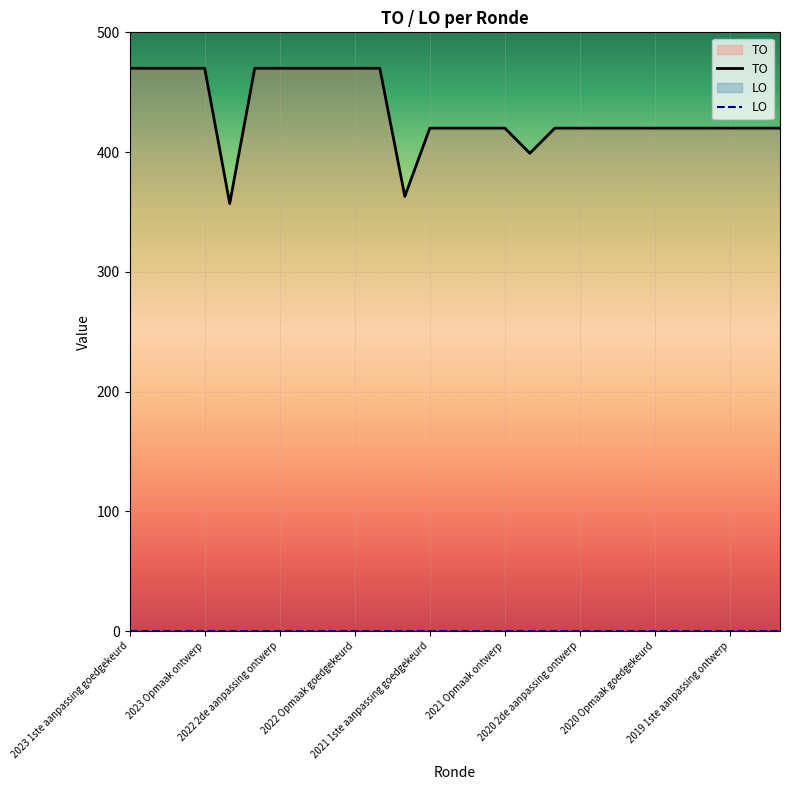

What is the maximum value for TO?

470